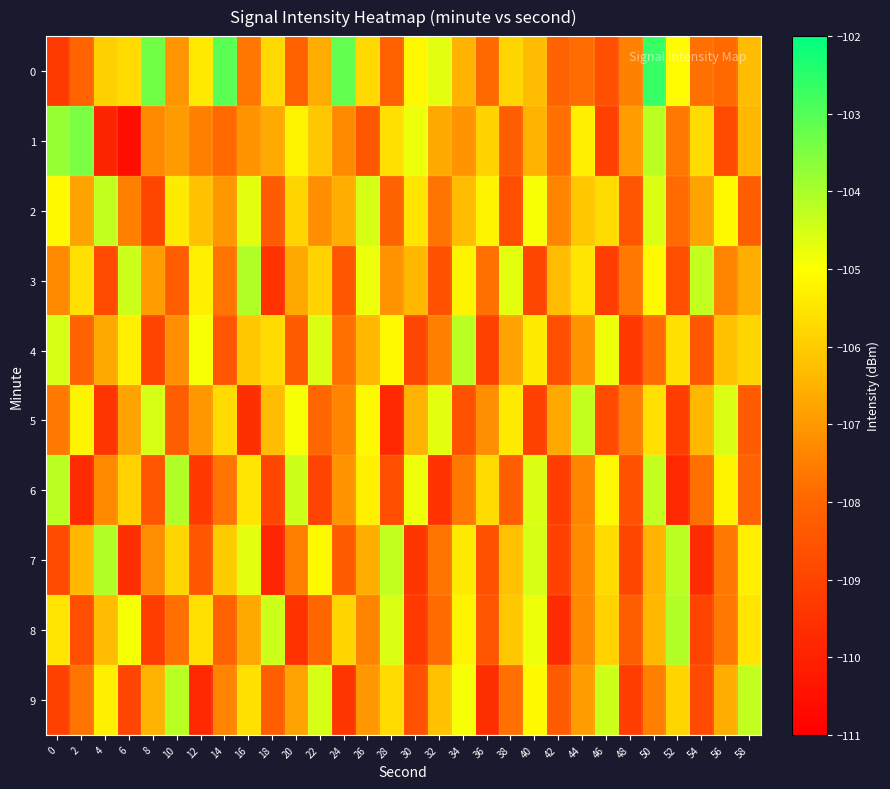

Rank the series by their maximum value, from lowest to highest.

2, 5, 4, 9, 3, 6, 7, 8, 1, 0